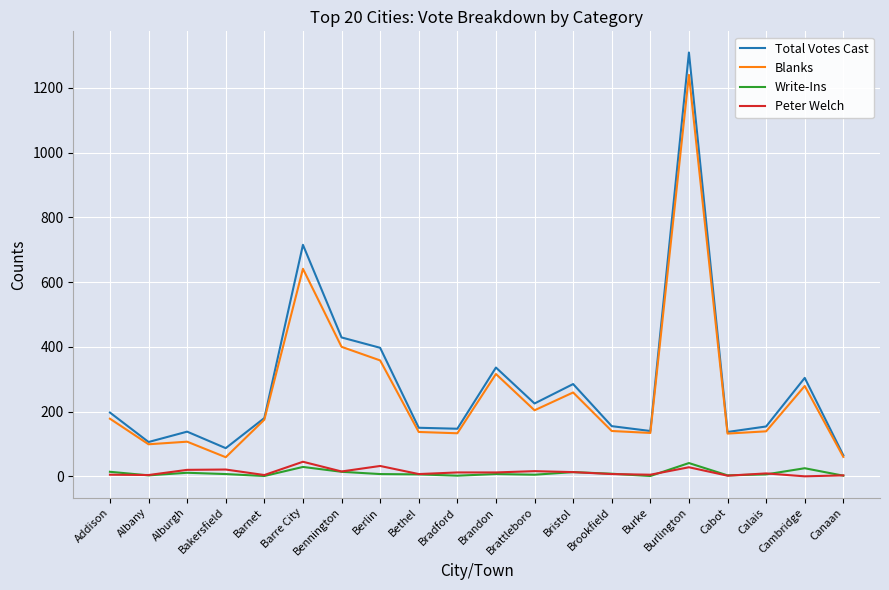

What is the highest value of the Write-Ins series?

41